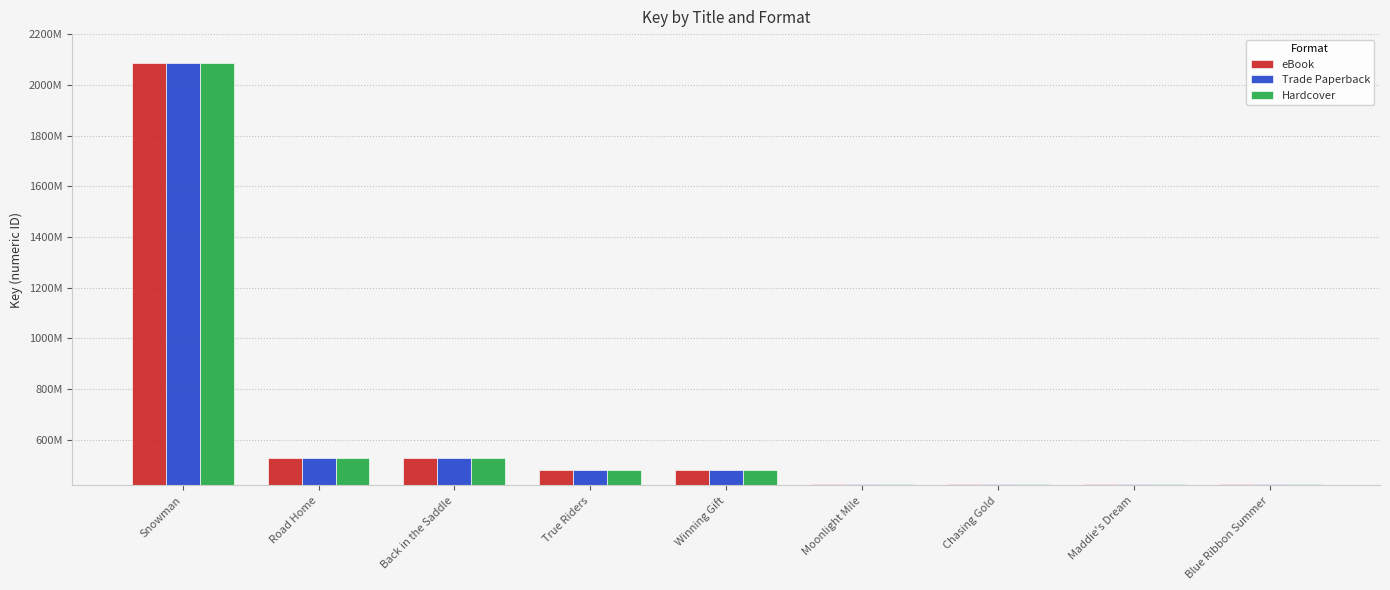

The value of Hardcover at Moonlight Mile is 91809520. True or false?

False